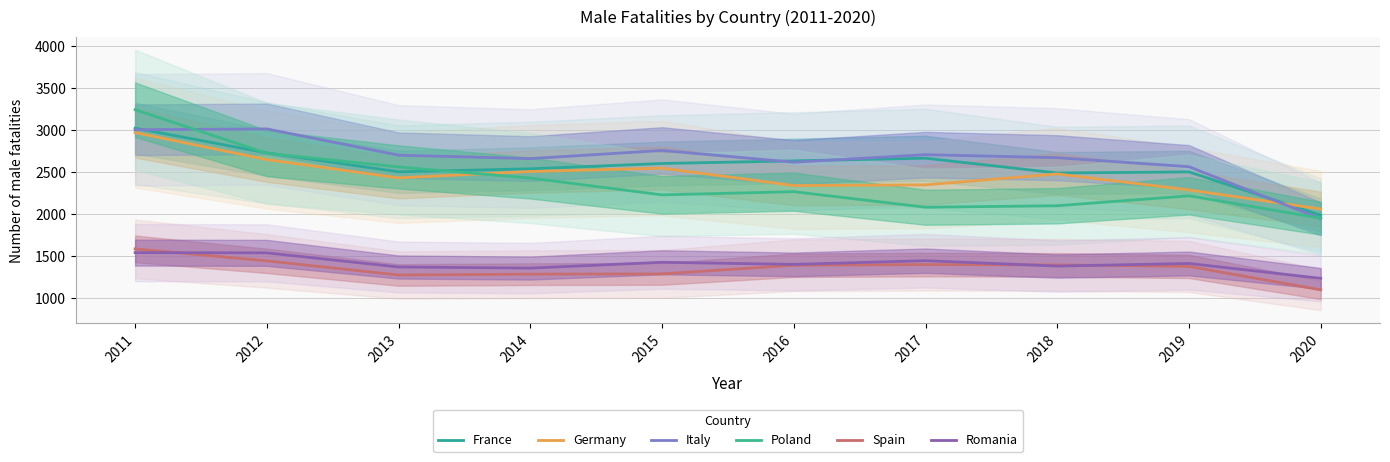

How many data points in Spain are above 1395?

4